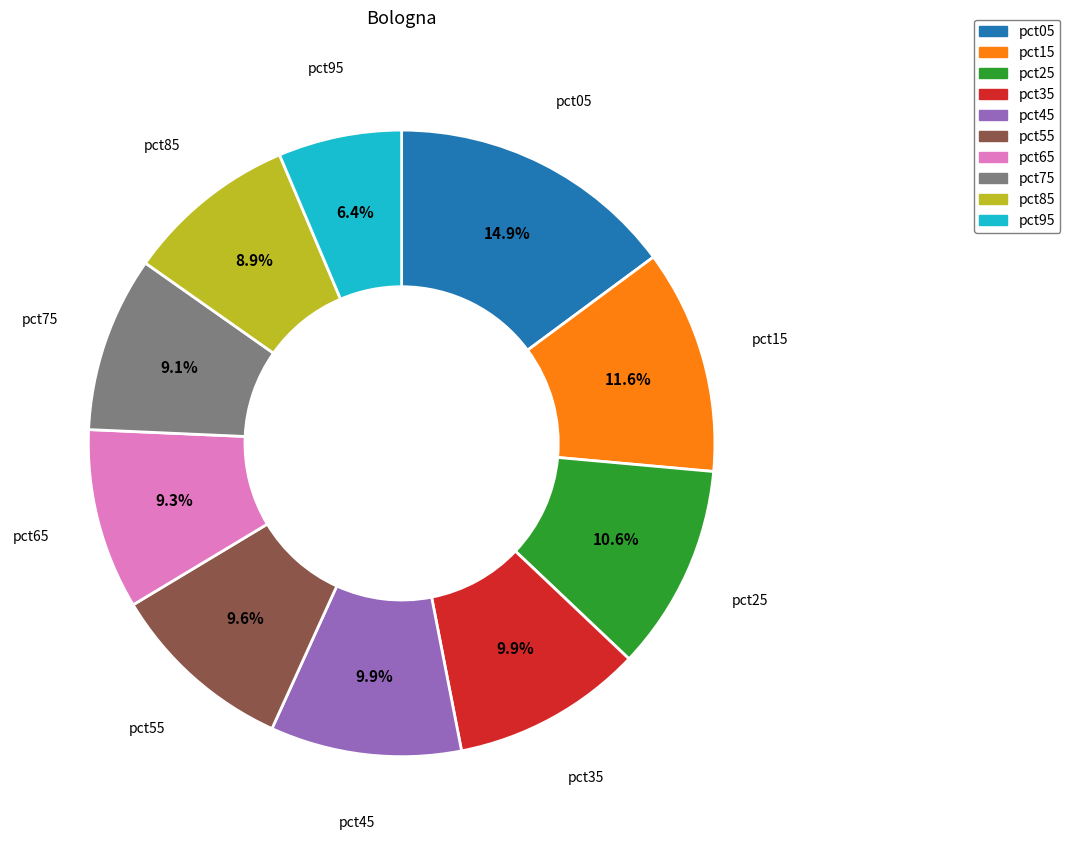

To the nearest percent, what is the difference between the pct15 and pct55 slice percentages?

2%